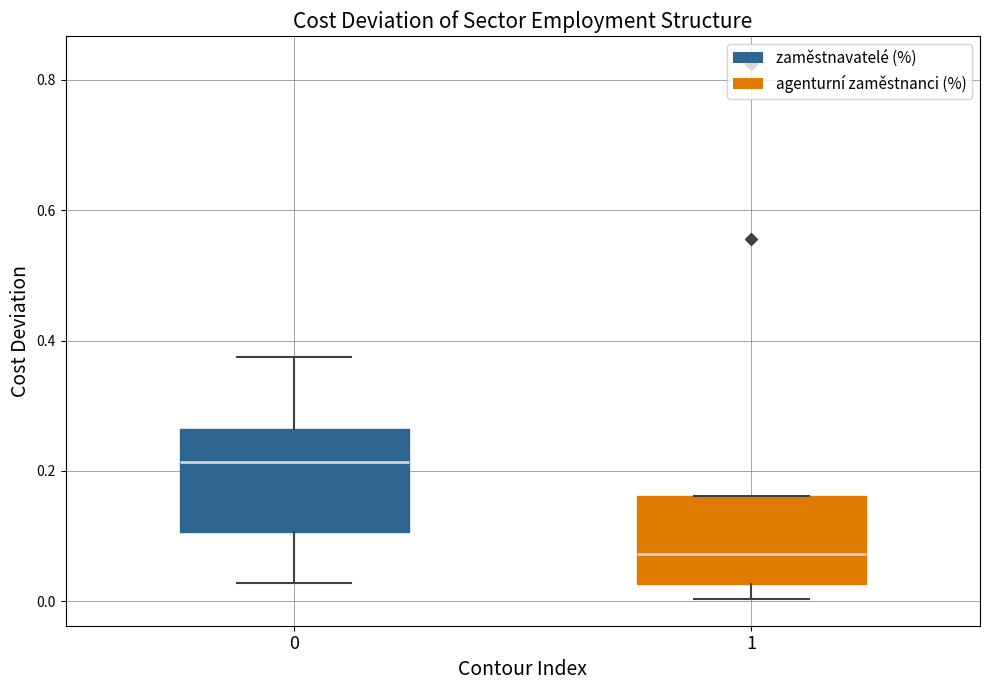

Which box has the highest median line?

0